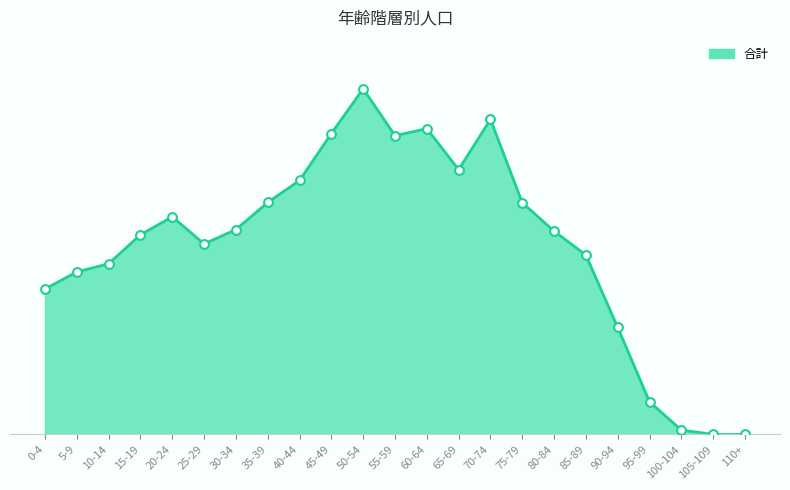

What is the change in value from 5-9 to 110+?

-599